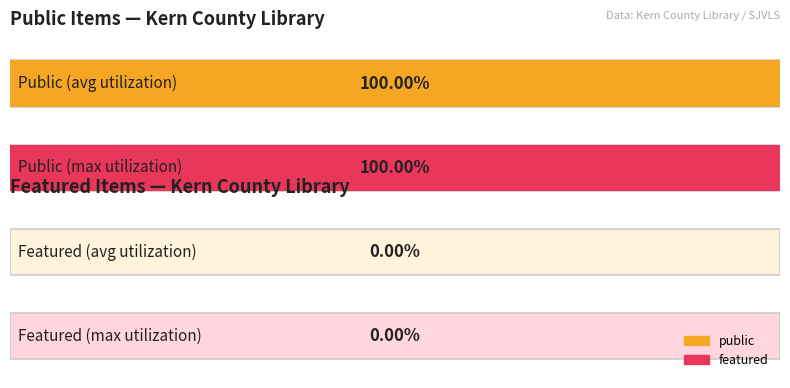

Are the bars grouped side by side (vs. stacked)?

Yes